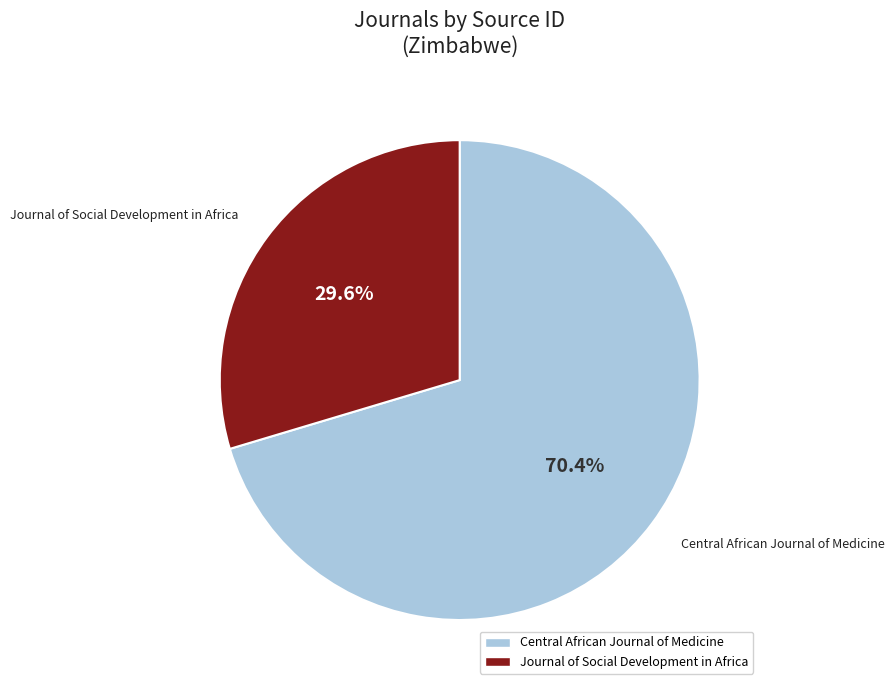

How many segments does this pie chart have?

2